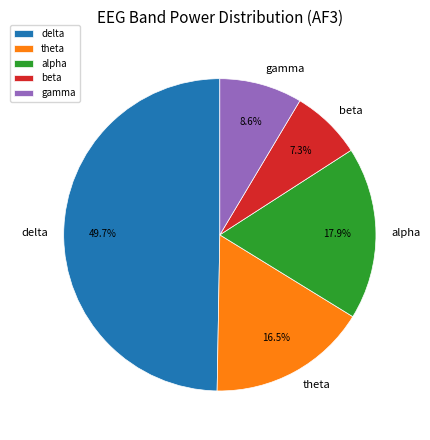

Which category has the smallest portion of the pie?

beta